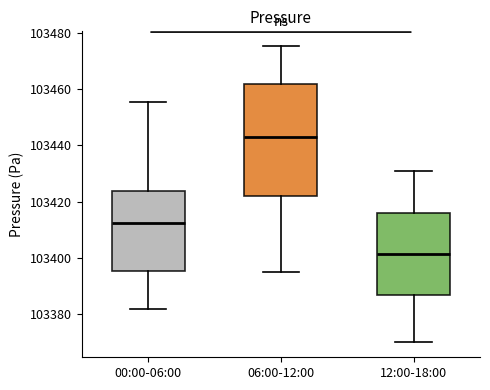

Reading left to right, transcribe this box plot: for each box, give where its median line is, the range the box spans, and where its two whiskers end, as read against the y-axis. The values are not printed on the chart, so give them approximately, as read against the axis.

00:00-06:00: median 103412, box 103396 to 103424, whiskers 103382 to 103456
06:00-12:00: median 103444, box 103422 to 103462, whiskers 103396 to 103476
12:00-18:00: median 103402, box 103386 to 103416, whiskers 103370 to 103430